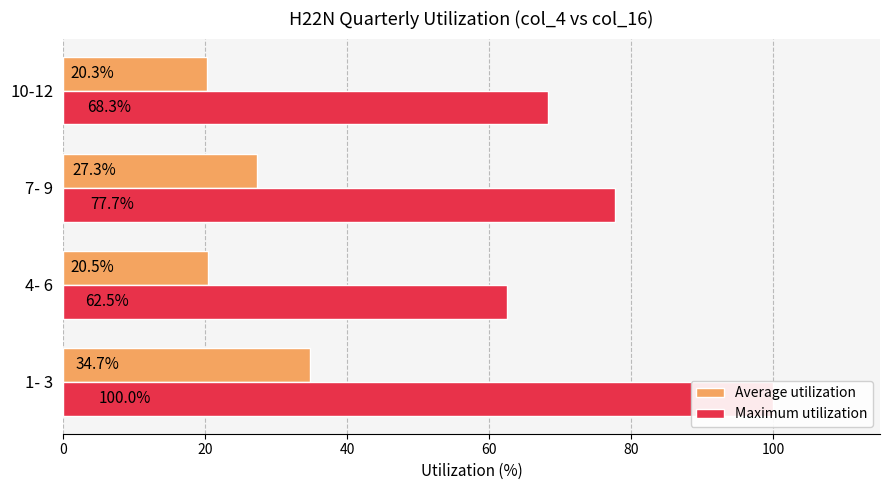

Count the number of categories in the chart.

4